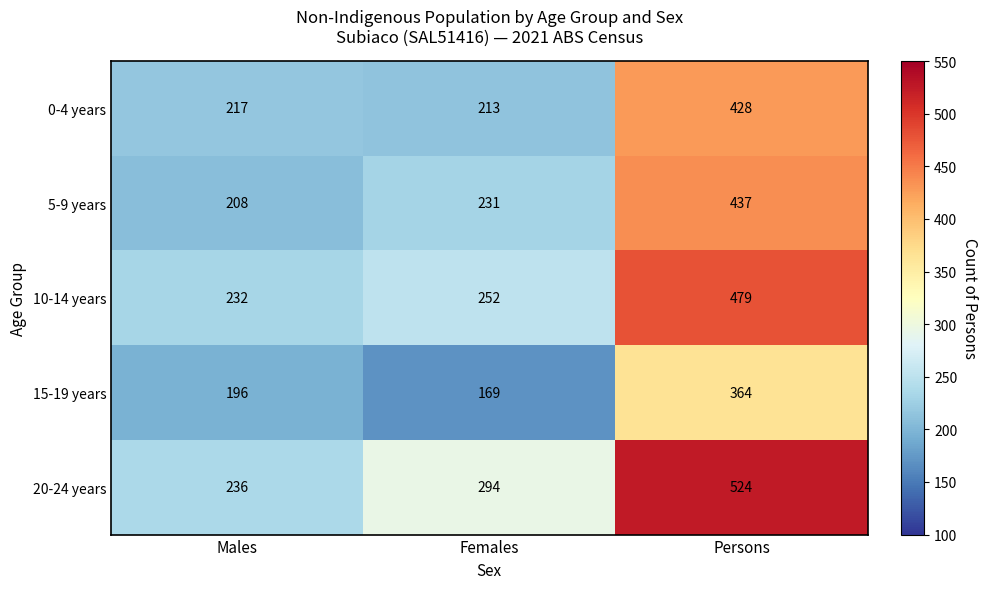

Count the 20-24 years values in the range 236 to 524.

3